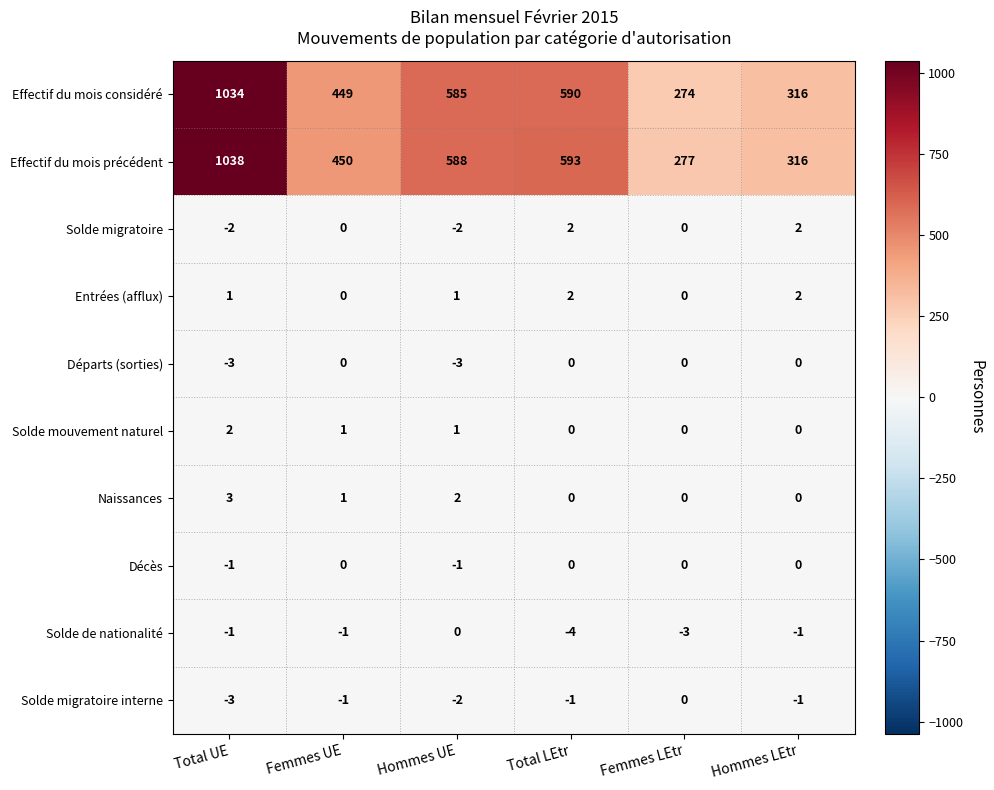

Between Femmes UE and Total LEtr, which series saw the biggest shift?

Effectif du mois précédent